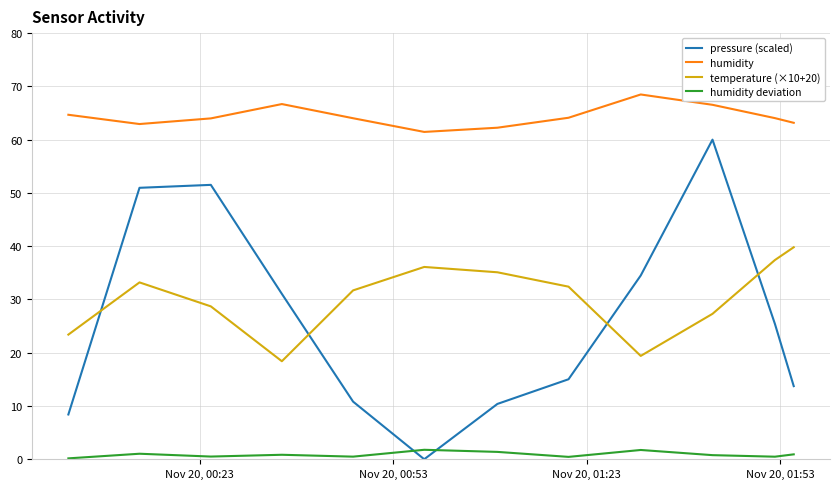

What is the highest value of the pressure (scaled) series?

60.0